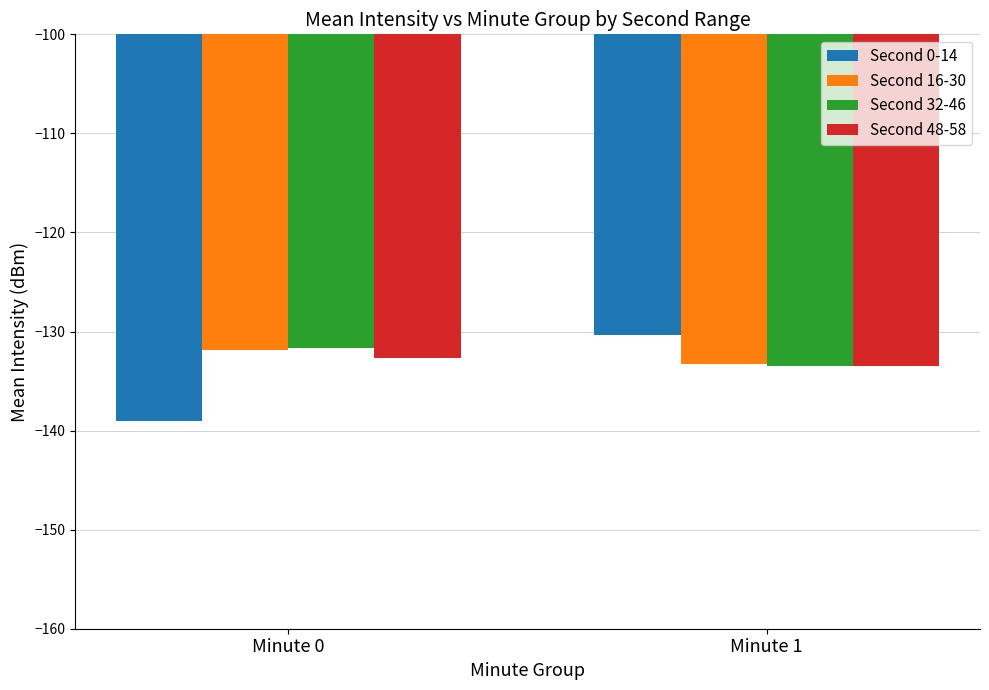

List the labels in order of Second 0-14 value, smallest first.

Minute 0, Minute 1